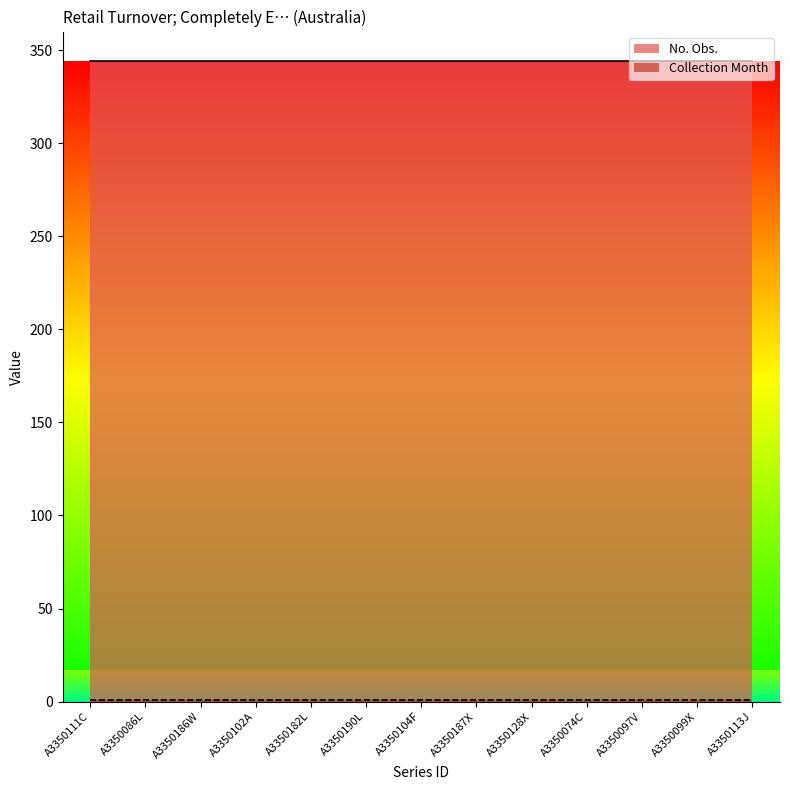

True or false: Collection Month and No. Obs. intersect in this chart.

False